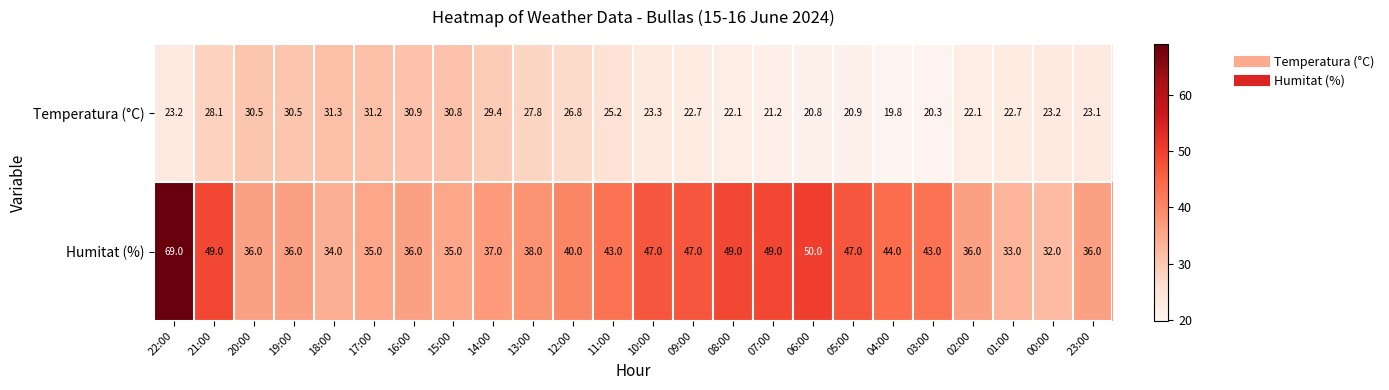

At which category does the chart reach its minimum across all series?

04:00